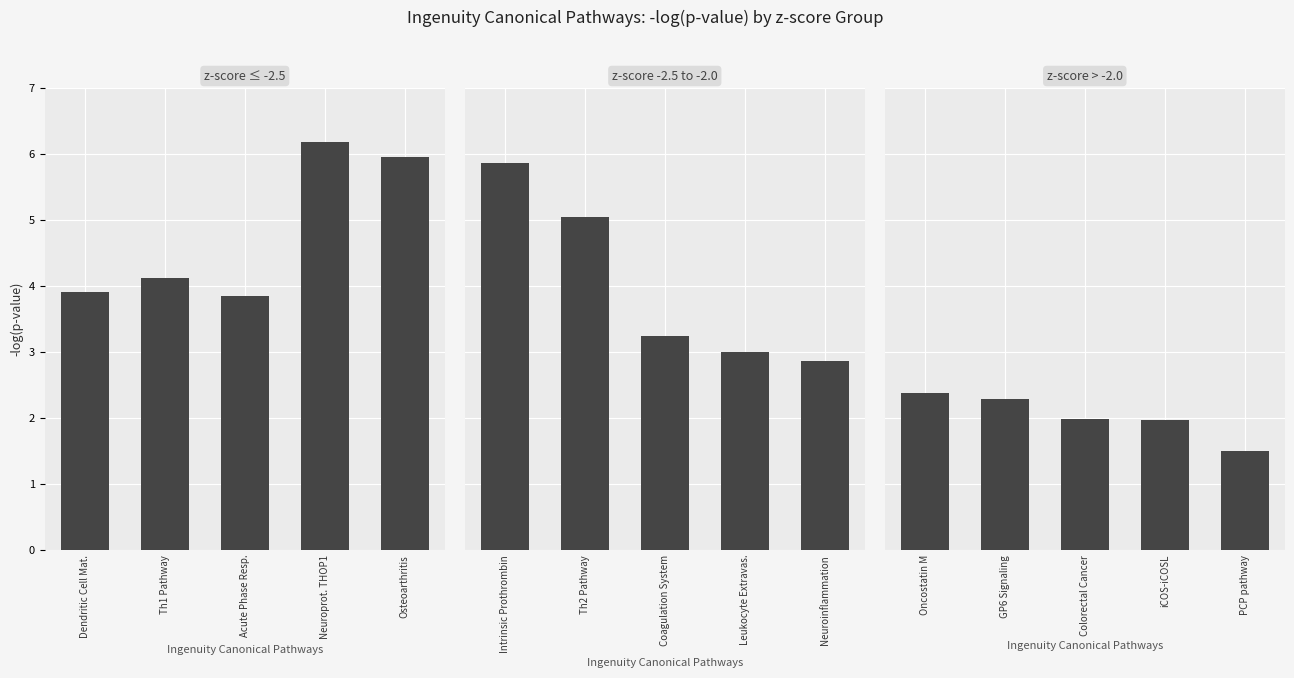

What is the smallest value displayed?

1.5